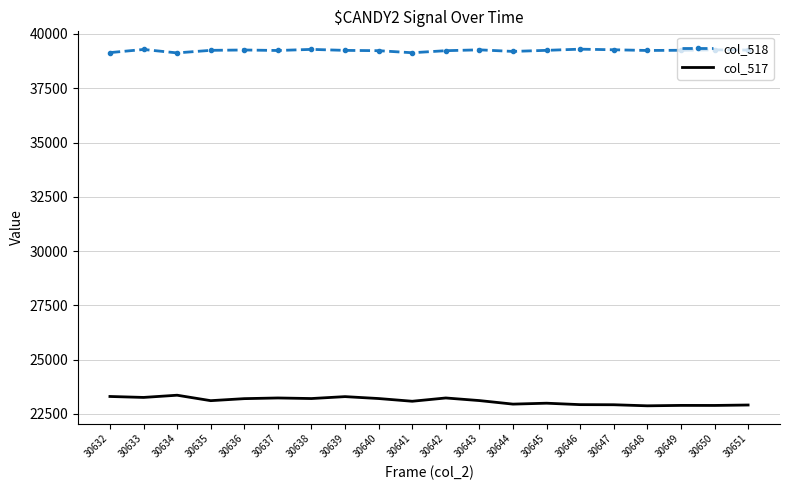

What is the spread (max minus min) of values at 30643?

16152